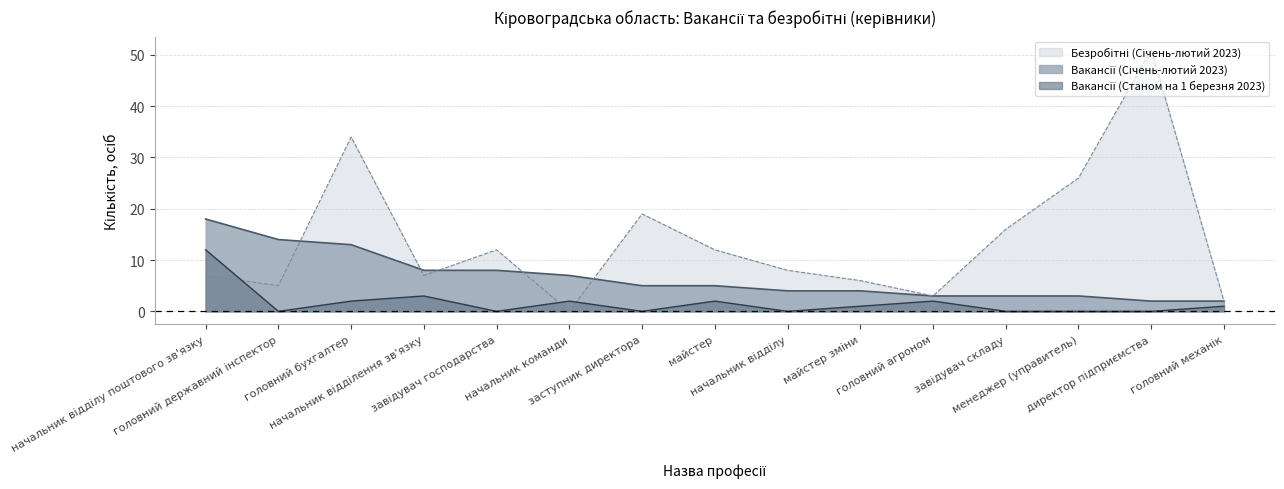

What is the value of the Вакансії (Станом на 1 березня 2023) point at the 4th from the left?

3